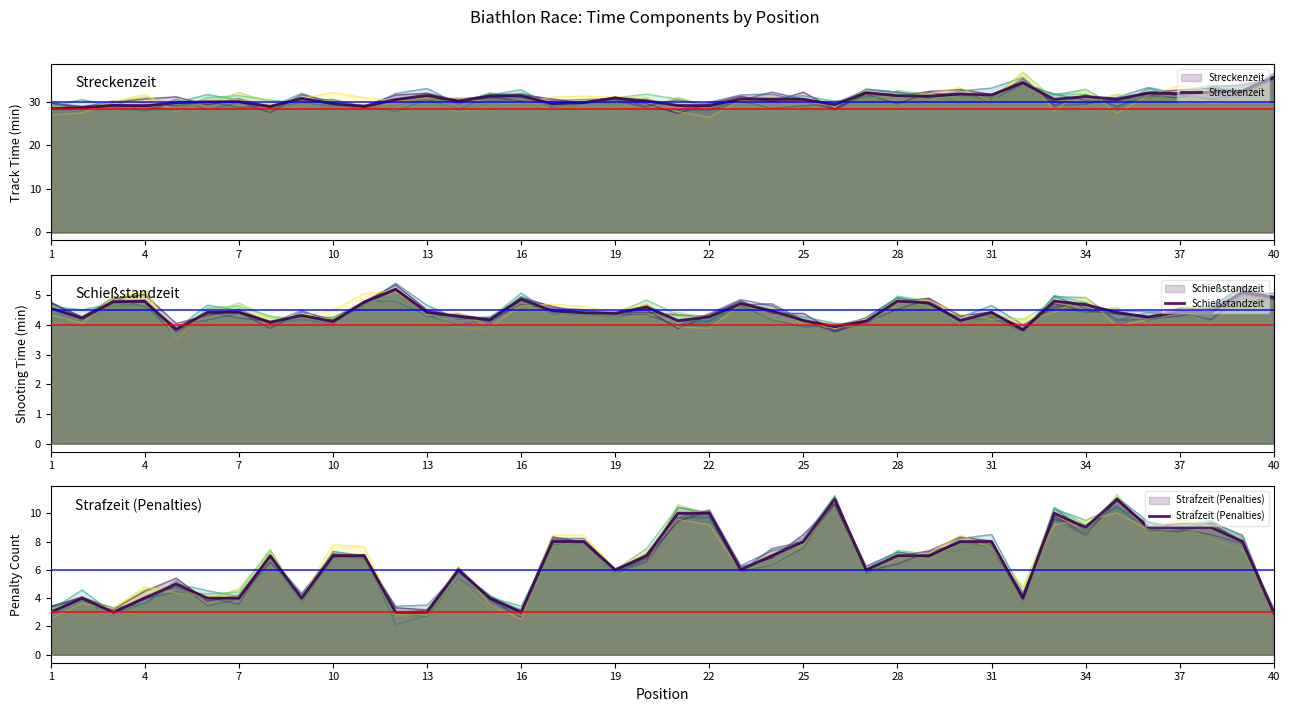

How many lines are shown in the chart?

3